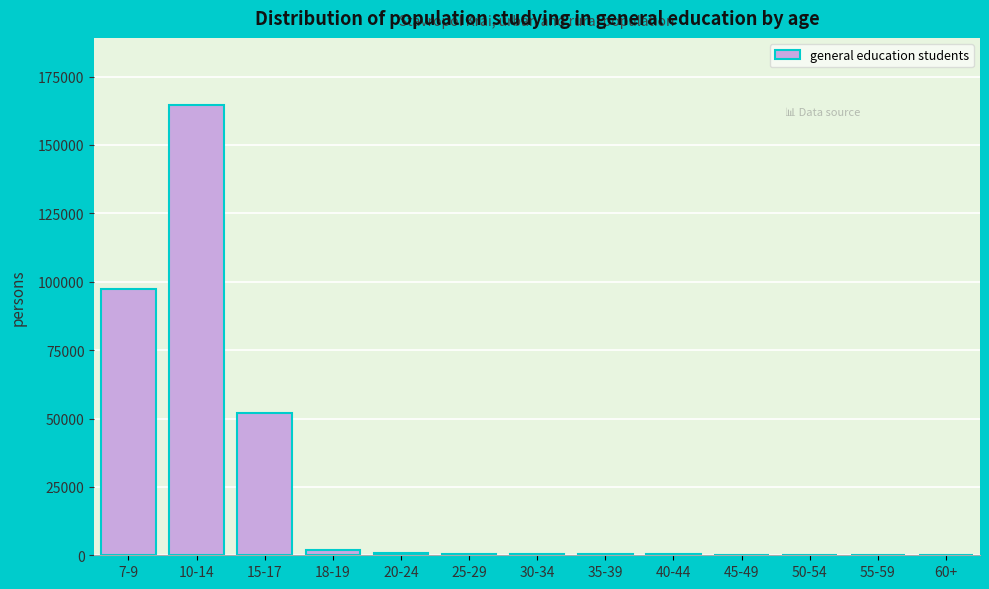

Where is the data nearest to the value 82239?

7-9